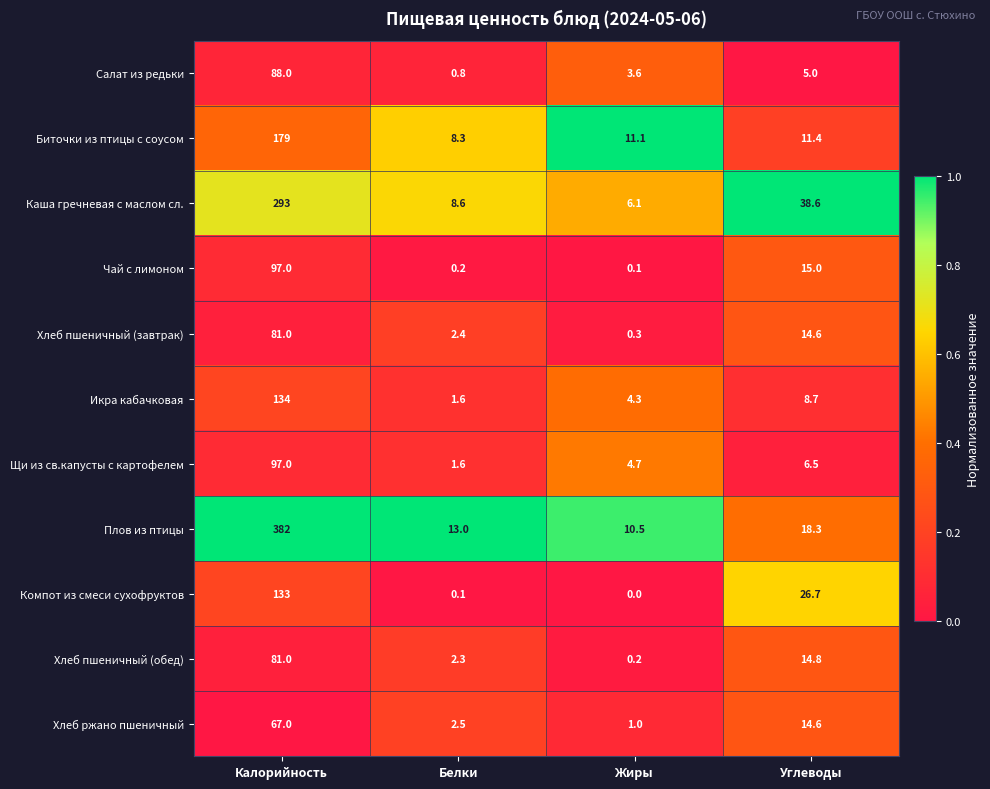

What is the total value across all series at Жиры?

41.9